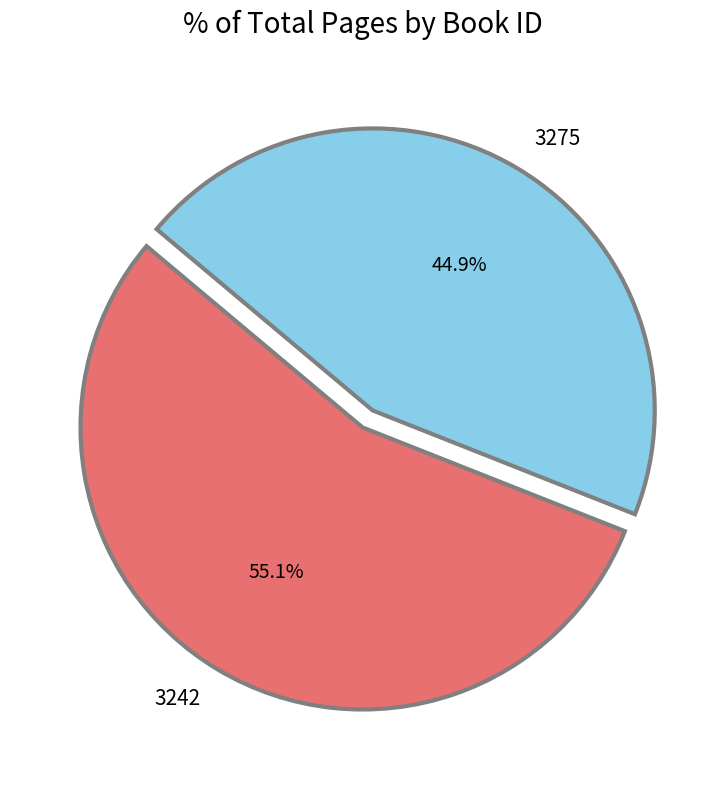

To the nearest percent, what percentage of the pie is 3242?

55%